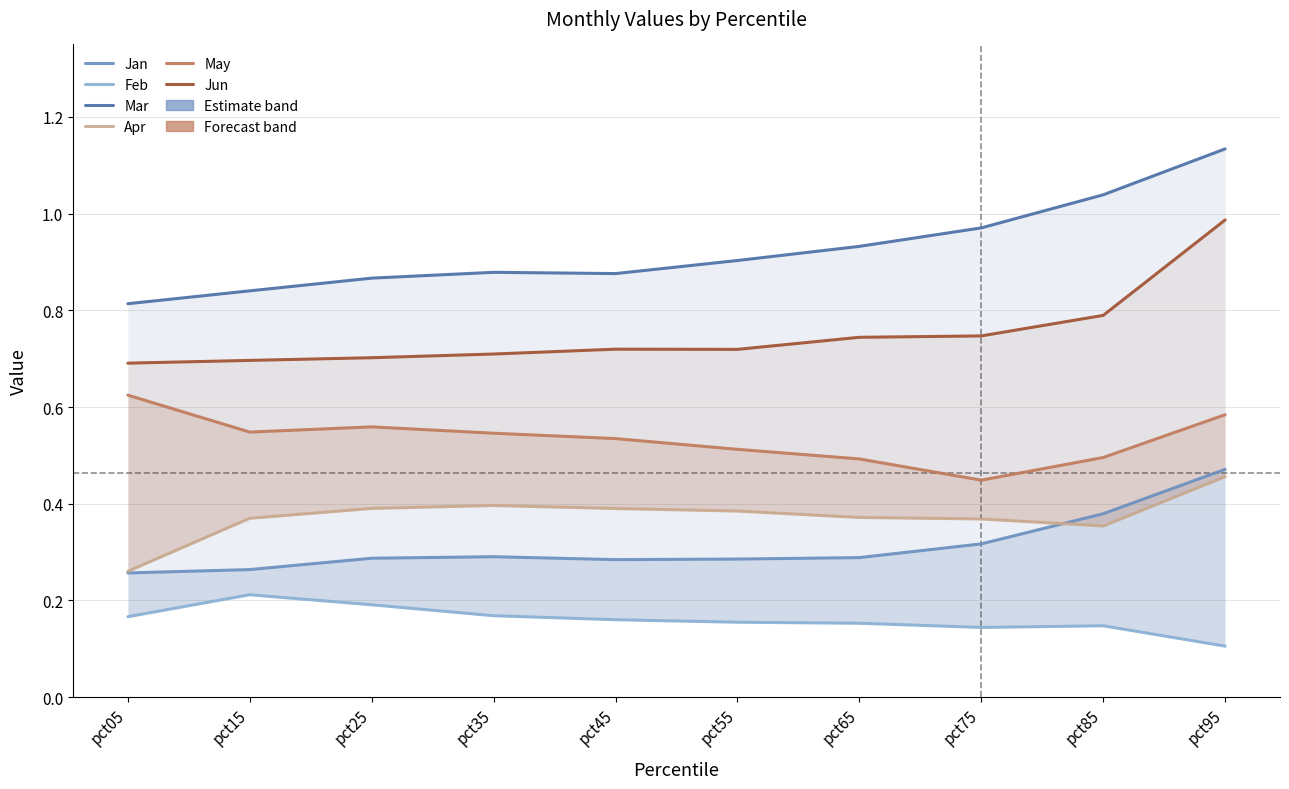

Reading right to left, extract all data points from this chart.

Jan: 0.5	0.4	0.3	0.3	0.3	0.3	0.3	0.3	0.3	0.3
Feb: 0.1	0.1	0.1	0.2	0.2	0.2	0.2	0.2	0.2	0.2
Mar: 1.1	1.0	1.0	0.9	0.9	0.9	0.9	0.9	0.8	0.8
Apr: 0.5	0.4	0.4	0.4	0.4	0.4	0.4	0.4	0.4	0.3
May: 0.6	0.5	0.4	0.5	0.5	0.5	0.5	0.6	0.5	0.6
Jun: 1.0	0.8	0.7	0.7	0.7	0.7	0.7	0.7	0.7	0.7